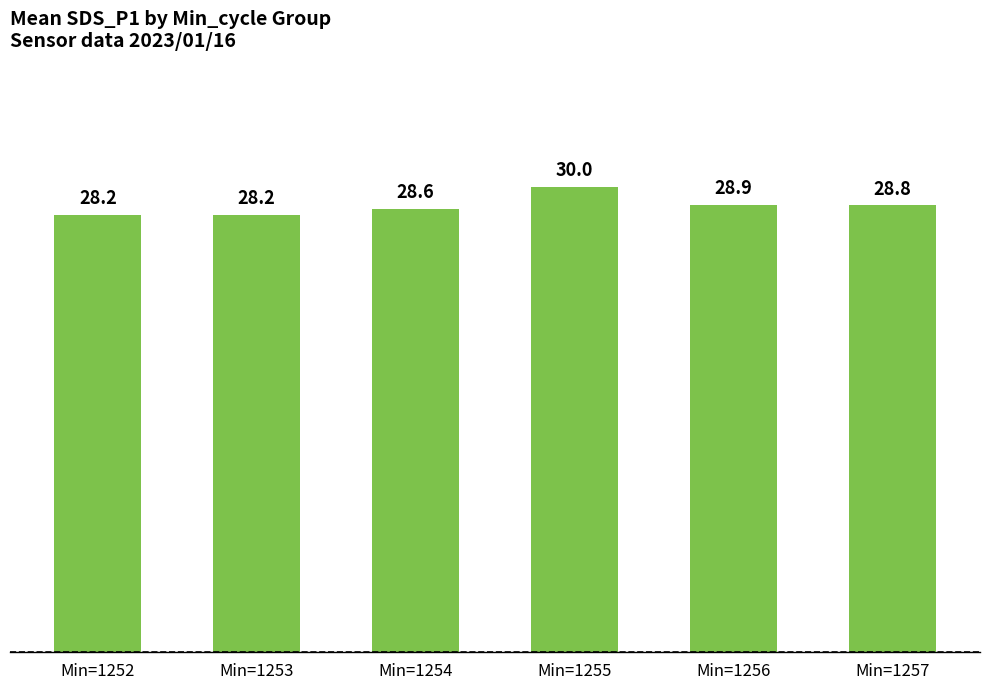

What is the sum of all values?

172.6